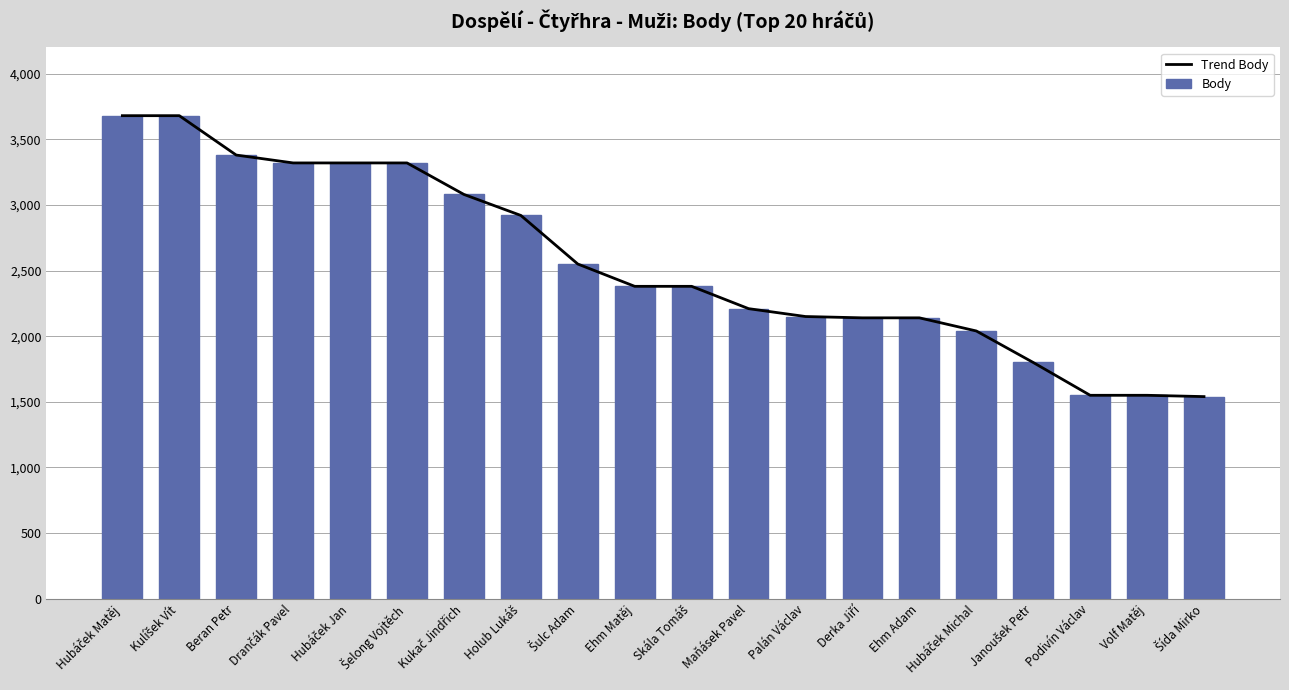

Are the bars horizontal?

No